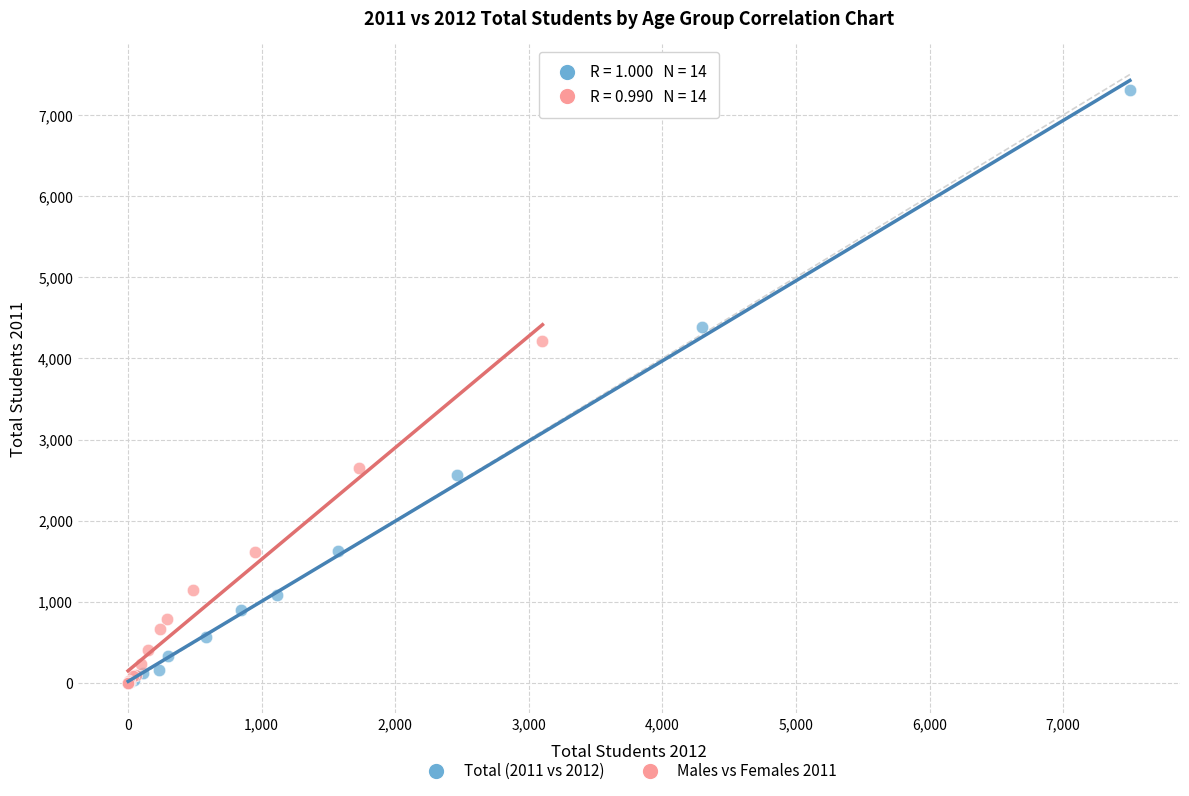

Which series has the largest Y range (max minus min)?

Total (2011 vs 2012)